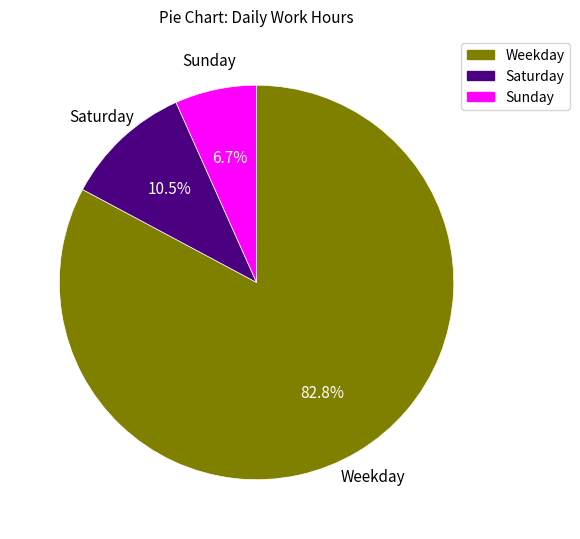

Is there a majority slice in this chart?

Yes